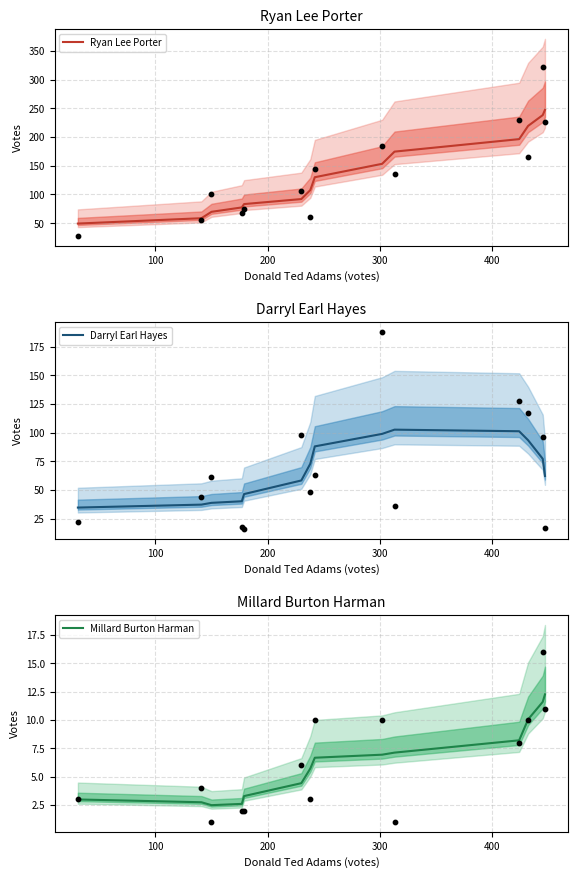

Which series contains the highest Y value?

Ryan Lee Porter